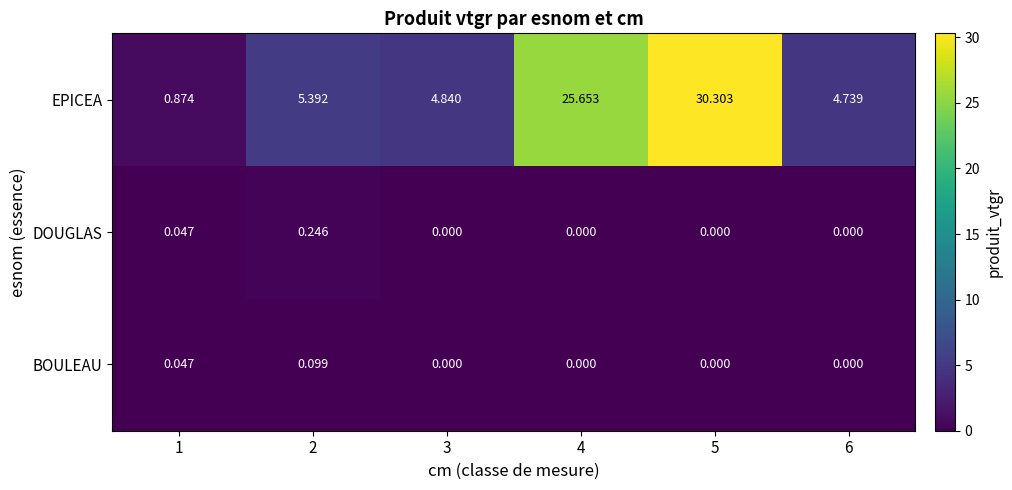

At how many categories does at least one series exceed 11?

2